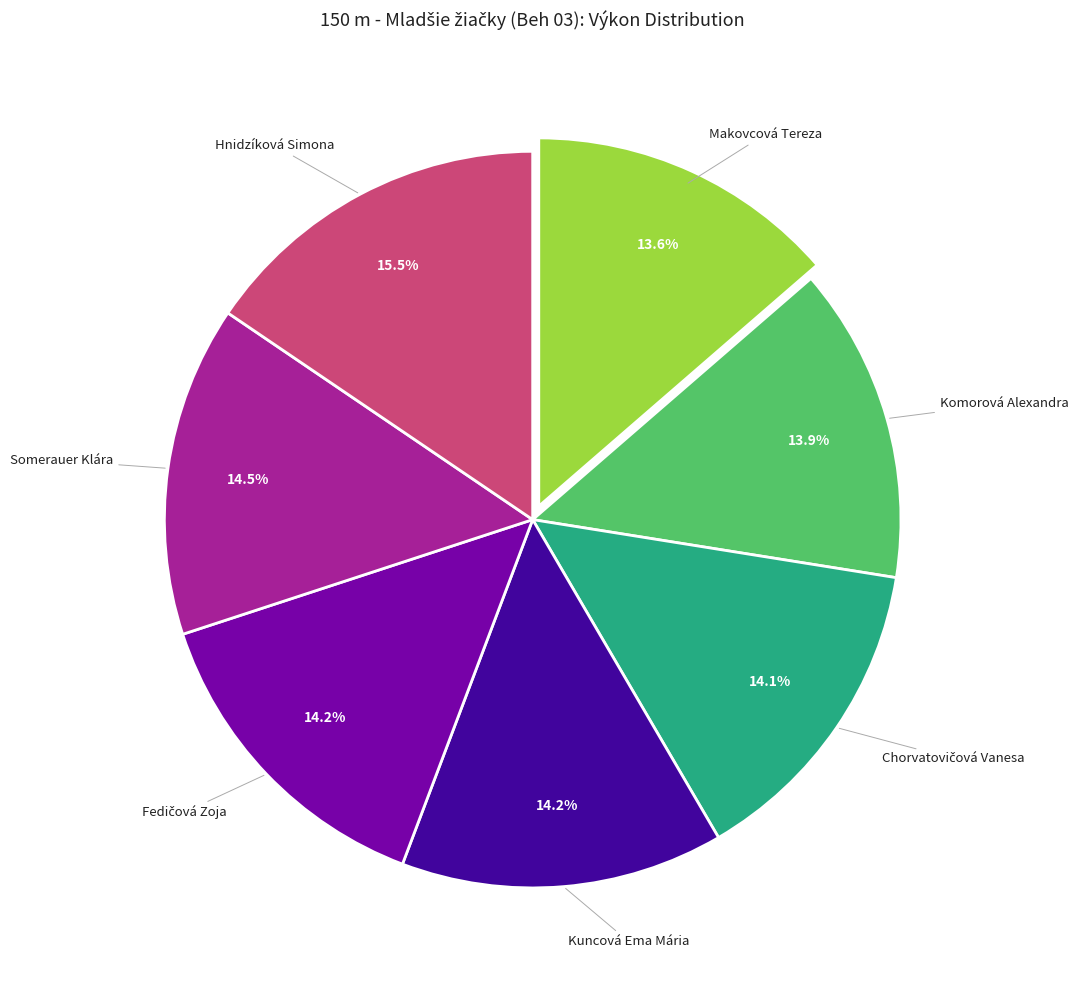

To the nearest percent, what is the difference between the largest and smallest slice percentages?

2%